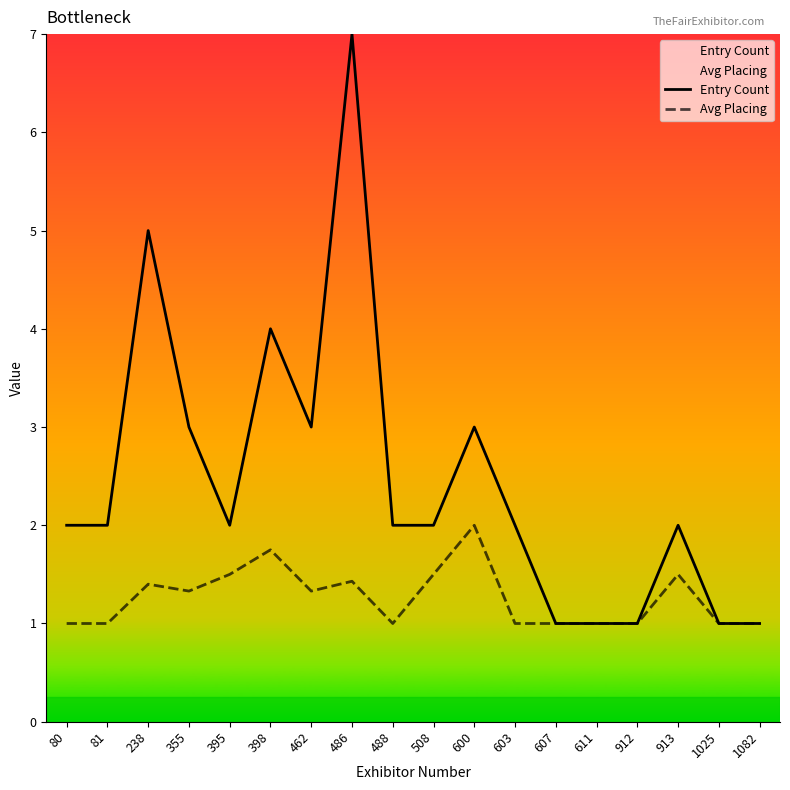

Is this an area chart (filled region under the line)?

No